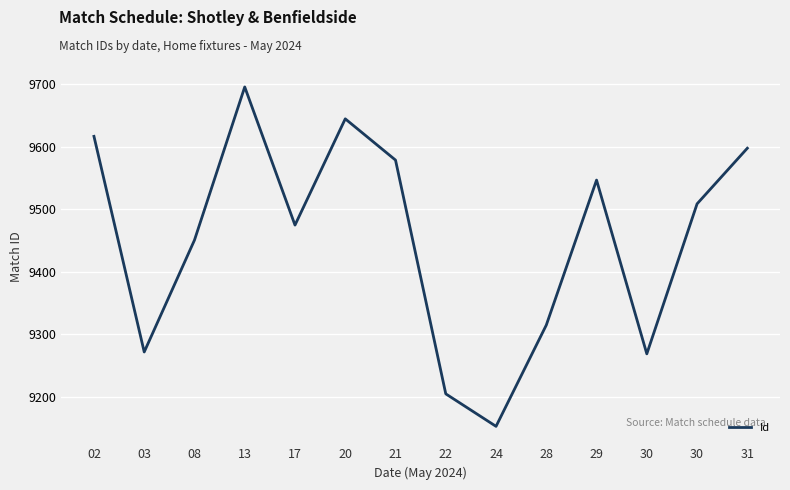

What is the difference between the maximum and minimum values?

543